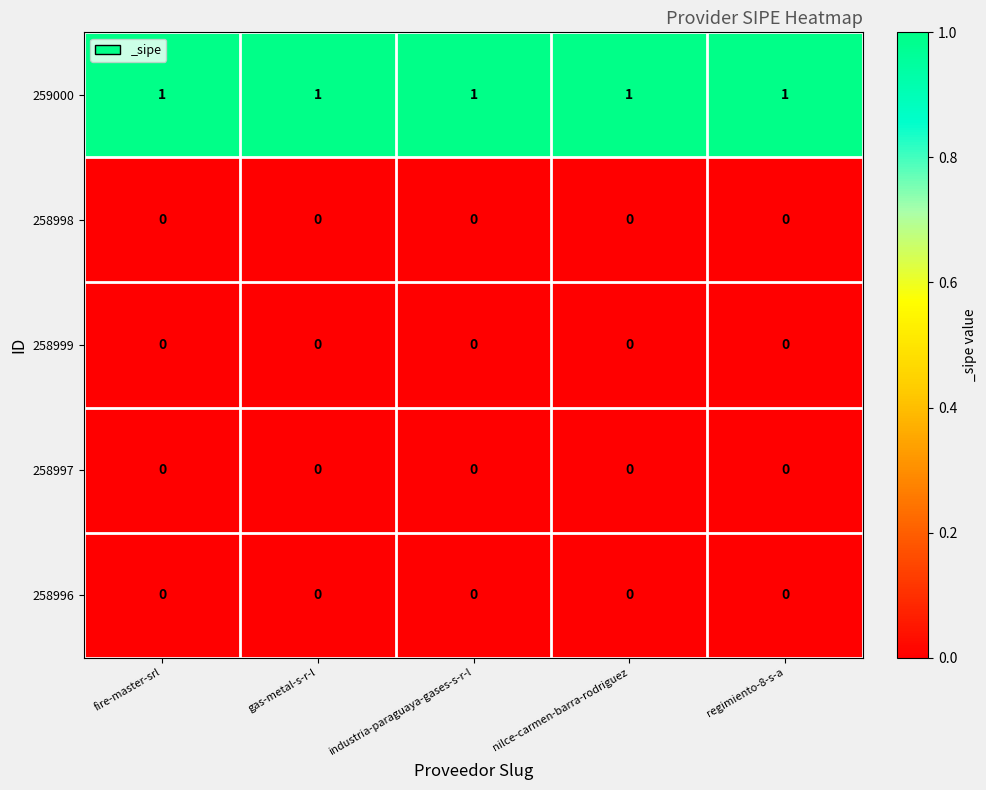

Is the value of 258999 at regimiento-8-s-a greater than the value of 259000 at gas-metal-s-r-l?

No